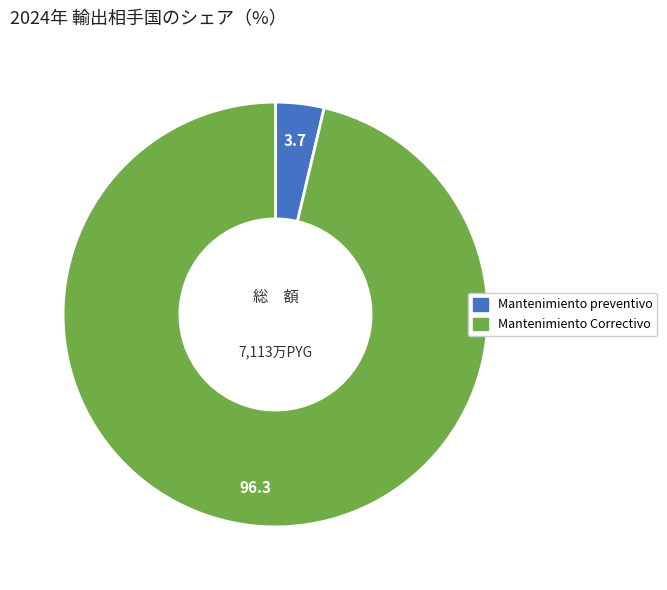

True or false: Mantenimiento Correctivo accounts for 96% of the total.

True